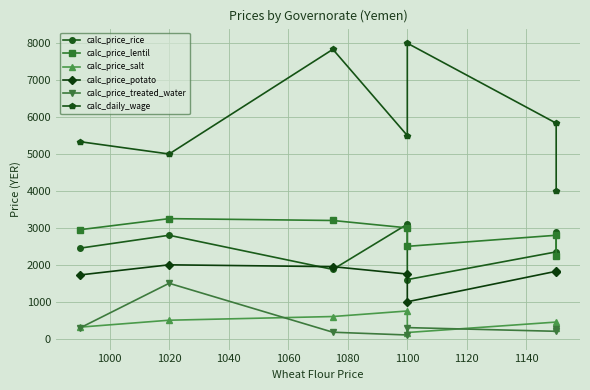

What is the smallest value displayed?

100